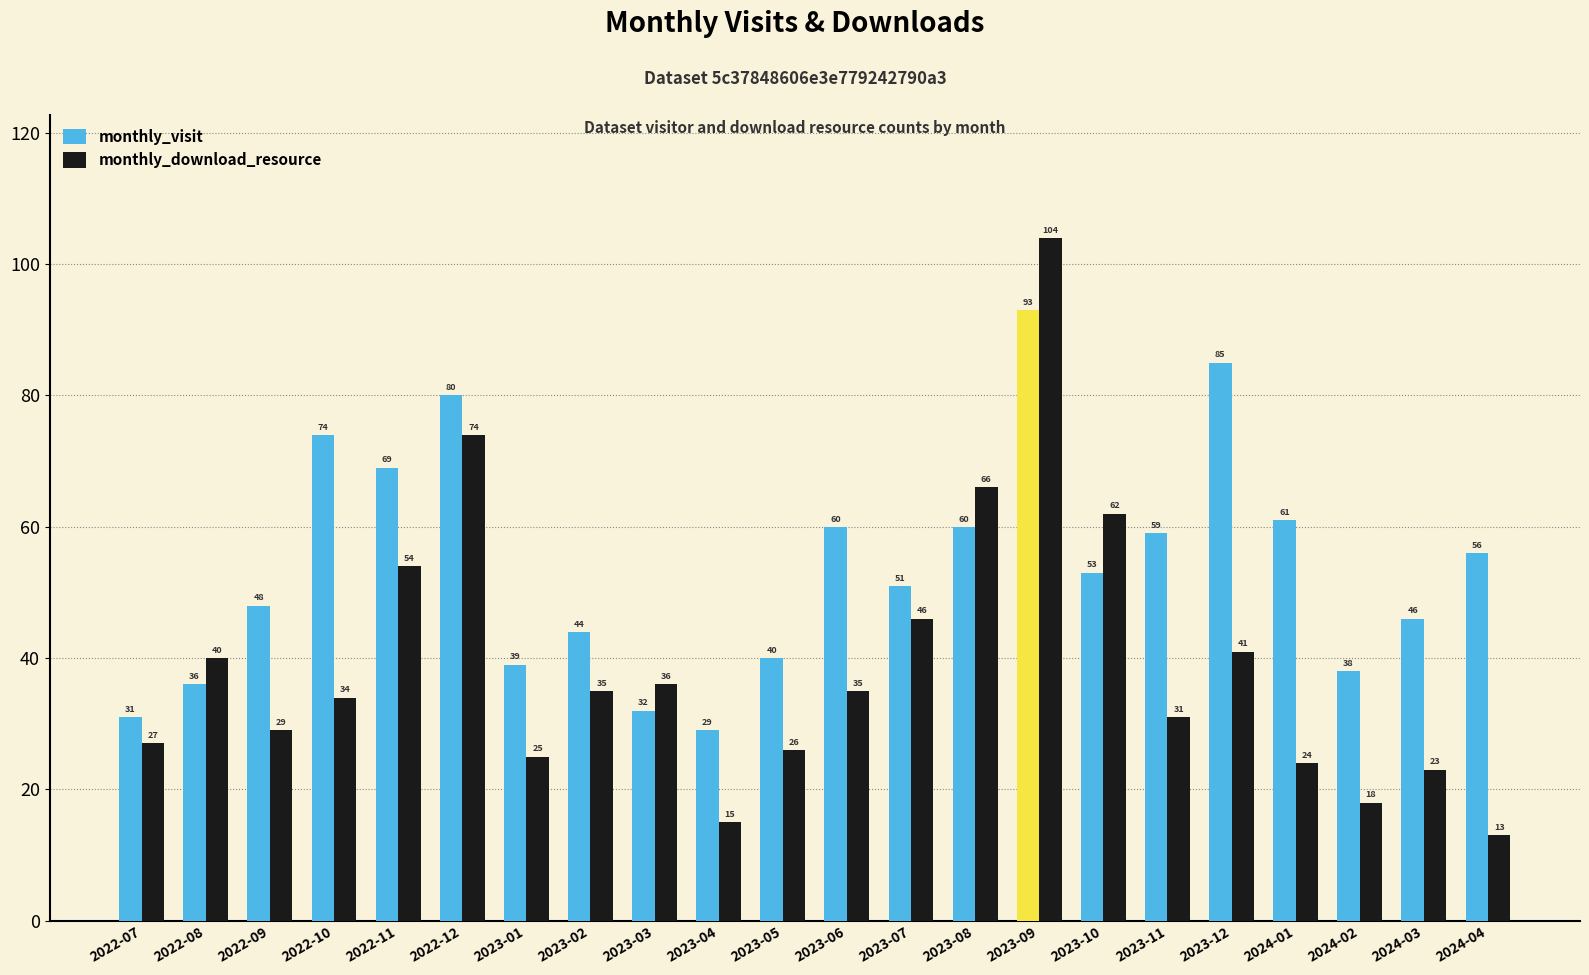

List the series in order of their peak value, lowest first.

monthly_visit, monthly_download_resource